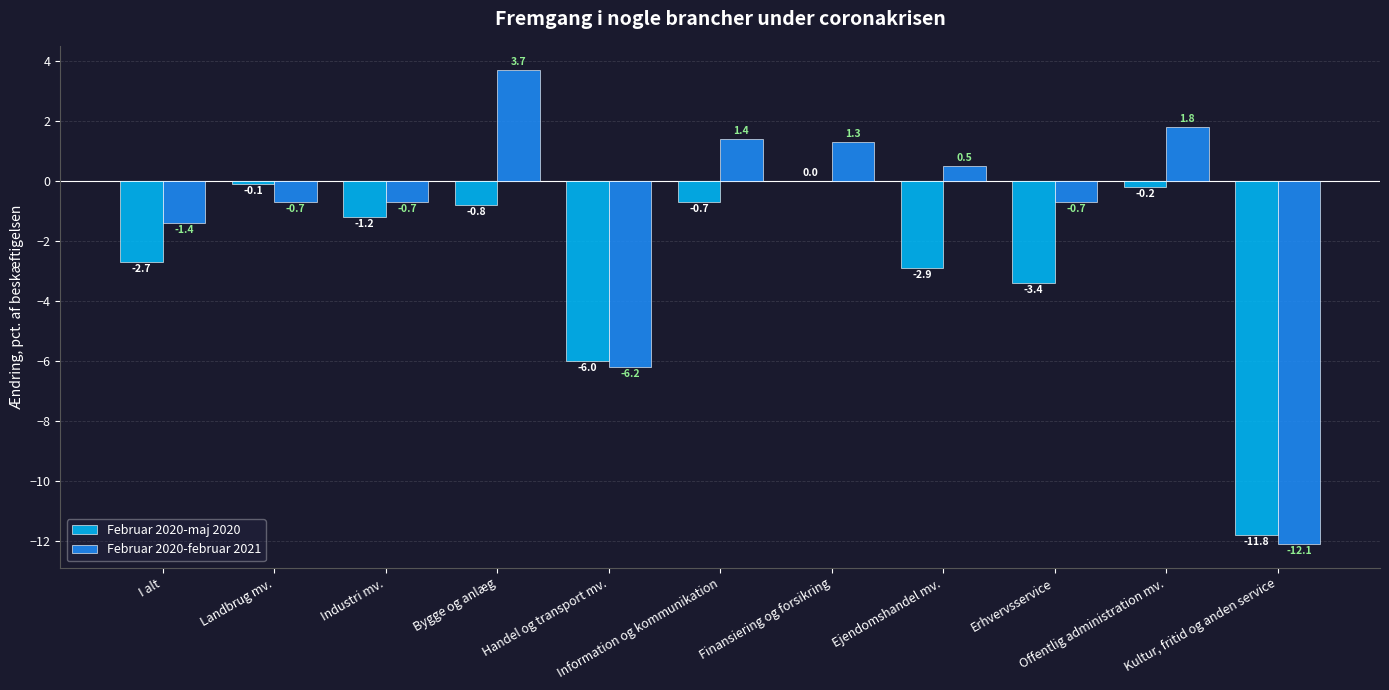

Which series has the largest total across all categories?

Februar 2020-februar 2021